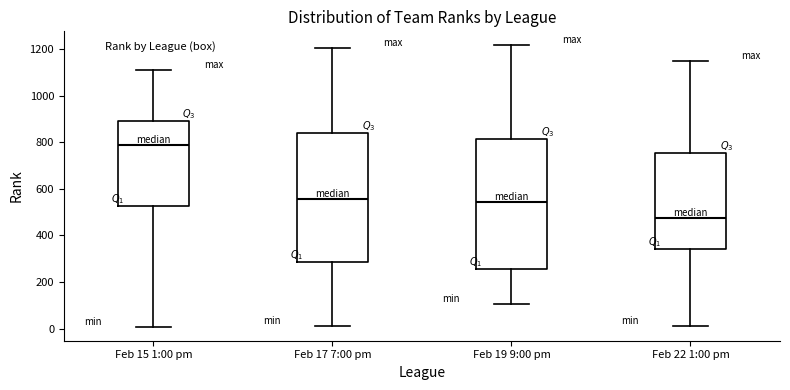

Reading left to right, transcribe this box plot: for each box, give where its median line is, the range the box spans, and where its two whiskers end, as read against the y-axis. The values are not printed on the chart, so give them approximately, as read against the axis.

Feb 15 1:00 pm: median 780, box 520 to 900, whiskers 0 to 1120
Feb 17 7:00 pm: median 560, box 280 to 840, whiskers 20 to 1200
Feb 19 9:00 pm: median 540, box 260 to 820, whiskers 100 to 1220
Feb 22 1:00 pm: median 480, box 340 to 760, whiskers 20 to 1160